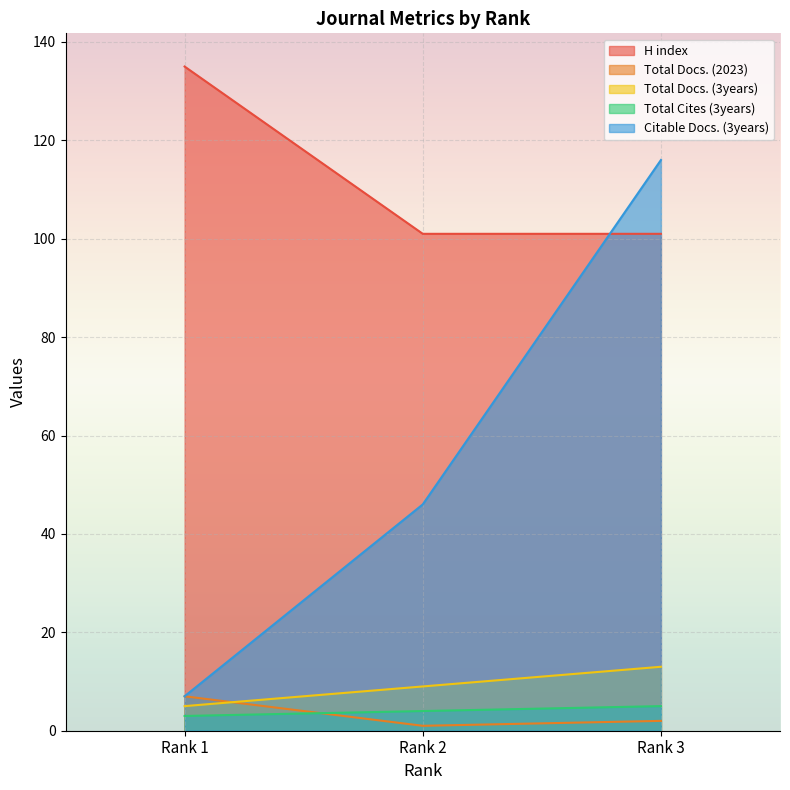

At which label does Citable Docs. (3years) reach its minimum?

Rank 1